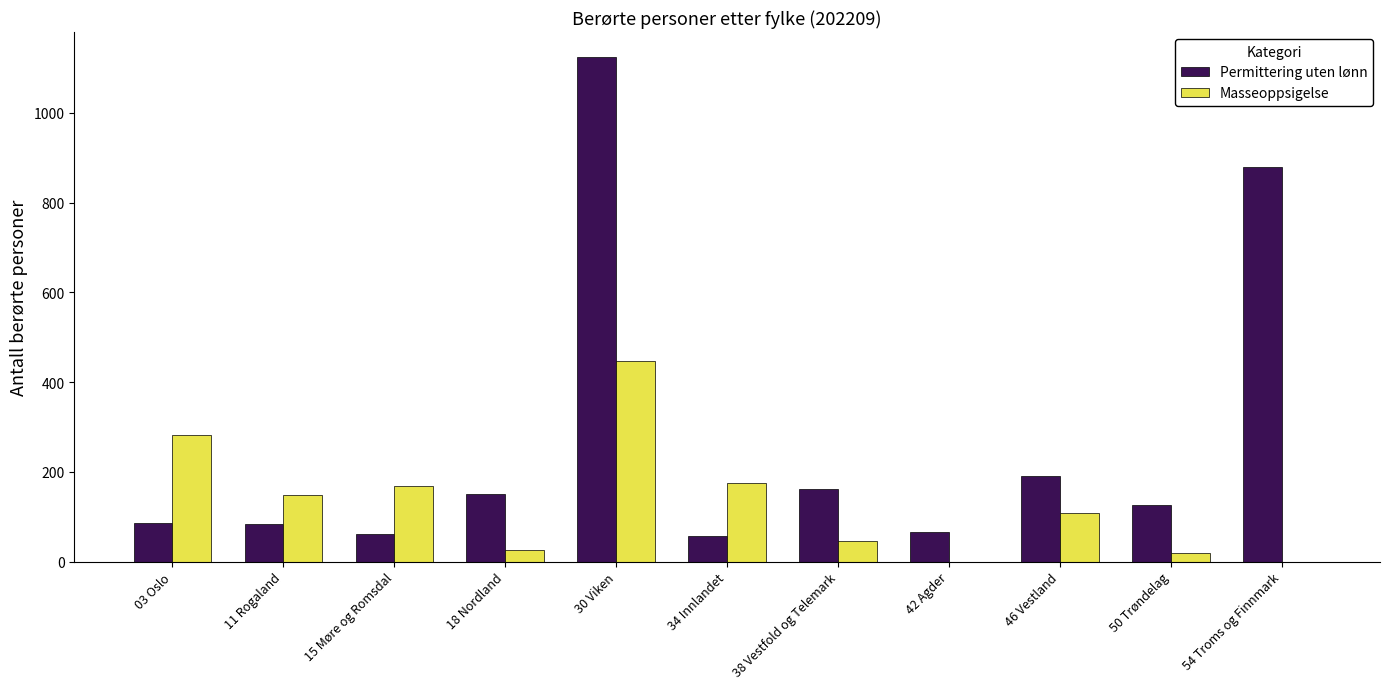

What is the greatest value displayed?

1124